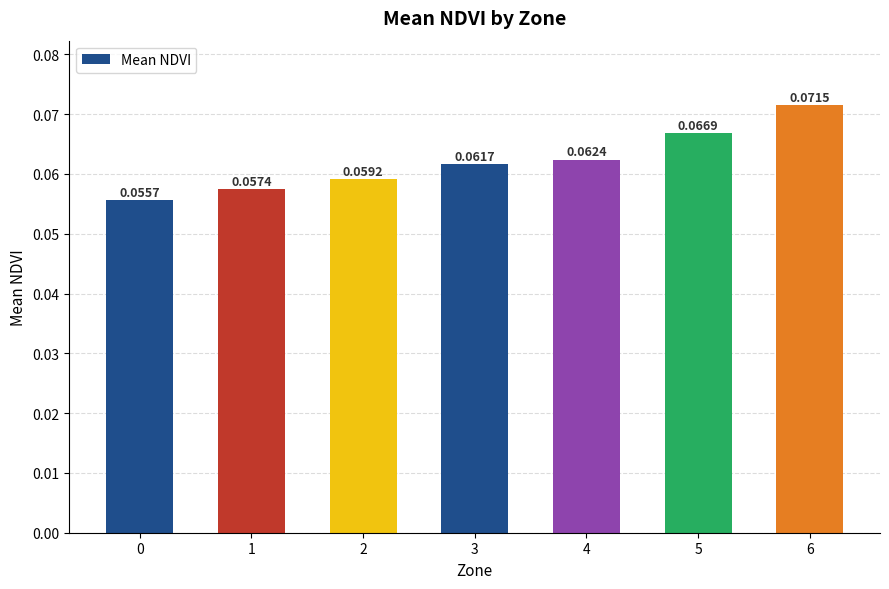

List the labels in order of value, smallest first.

0, 1, 2, 3, 4, 5, 6